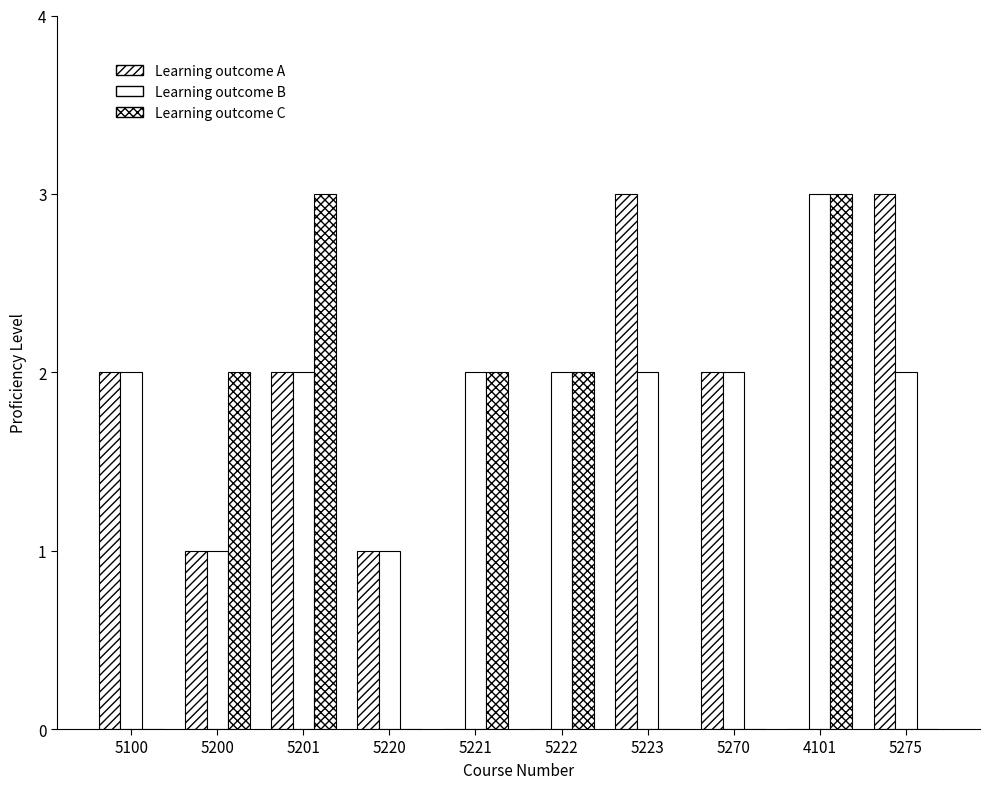

What position from the right is 5220?

7